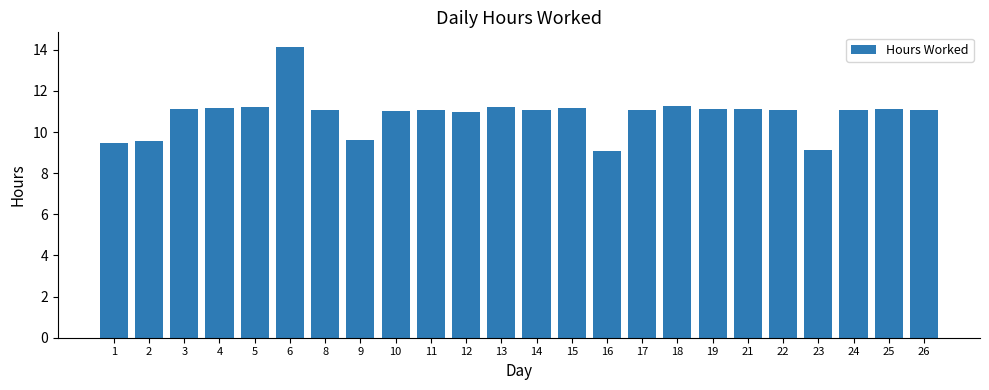

What value does the data have at 19?

11.1